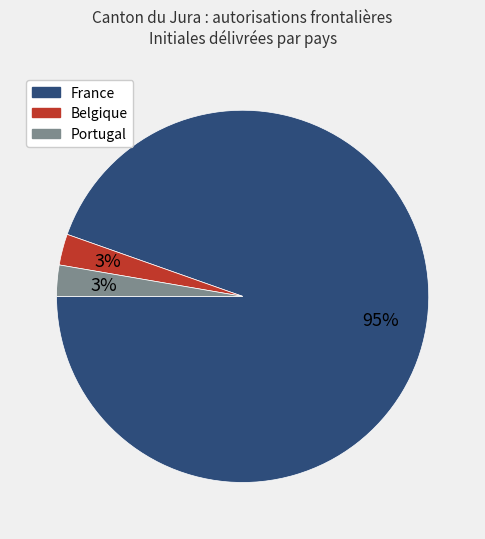

Does France account for over 50% of the chart?

Yes